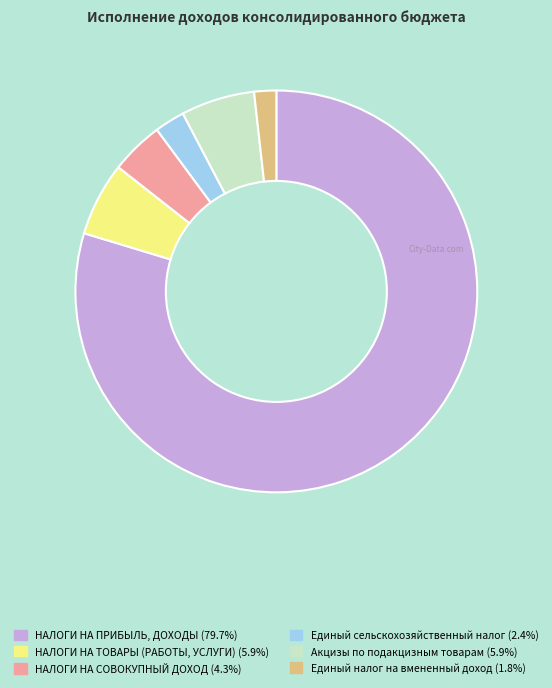

Approximately how many times larger is the value at НАЛОГИ НА СОВОКУПНЫЙ ДОХОД (4.3%) compared to Акцизы по подакцизным товарам (5.9%)?

0.7